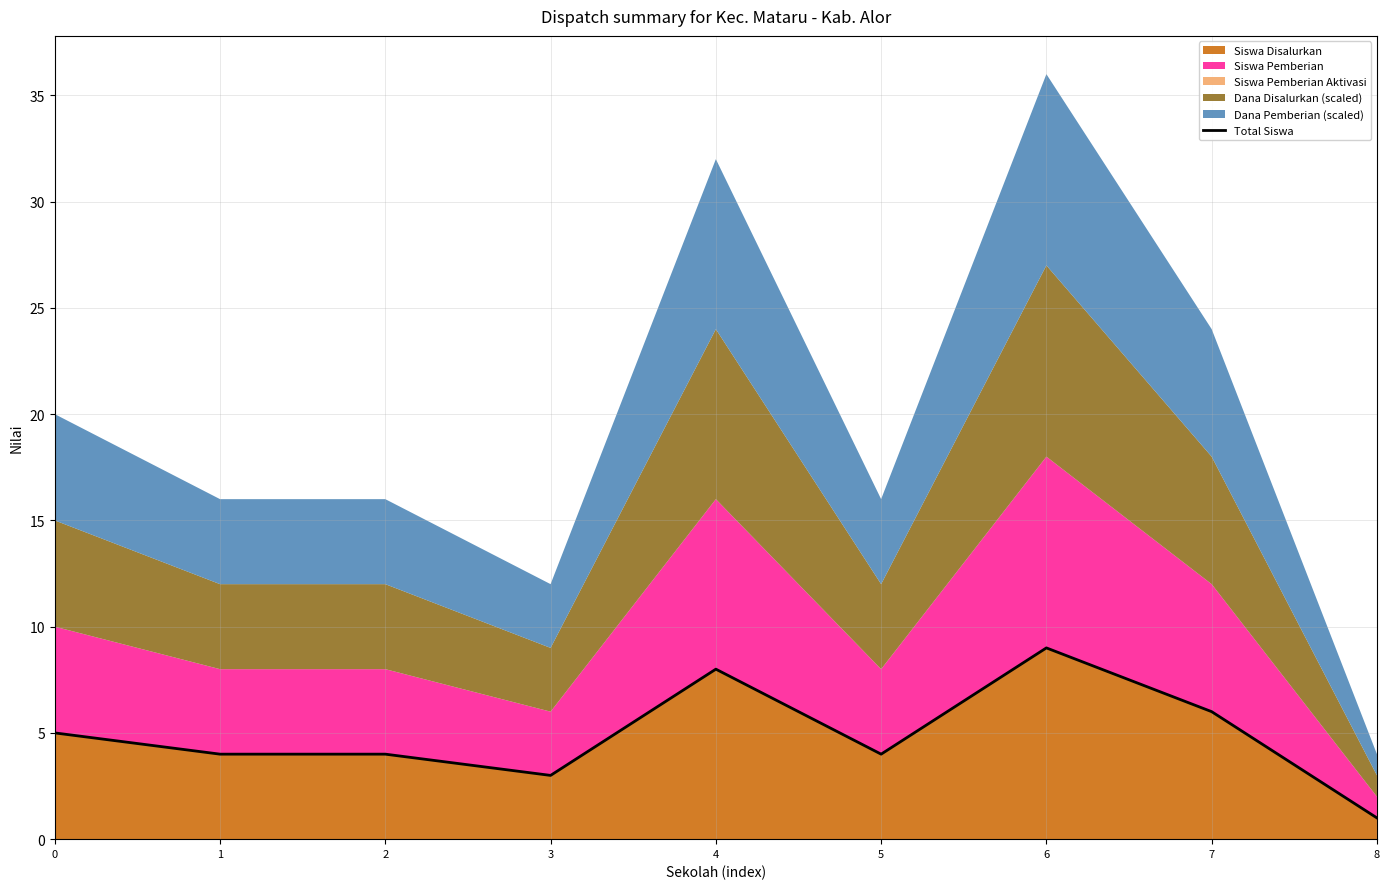

Rank the categories by value from highest to lowest.

6, 4, 7, 0, 1, 2, 5, 3, 8